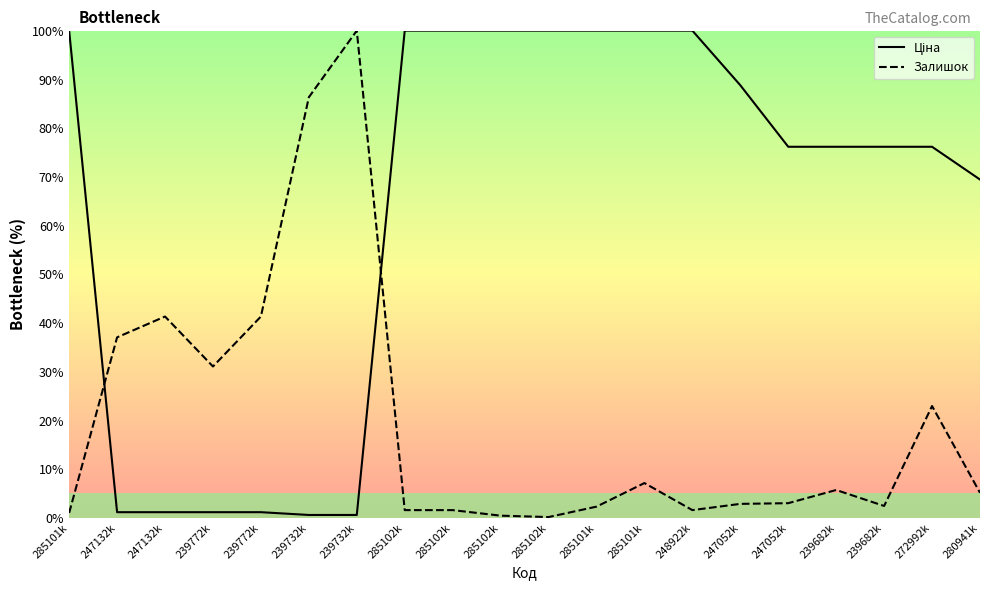

What is the sum of all Залишок values?

394.7